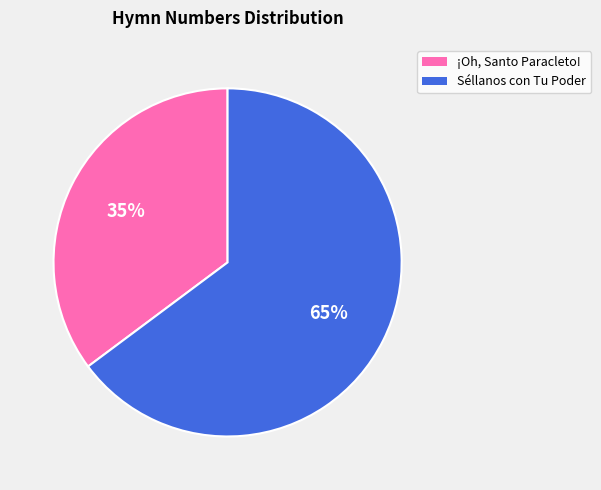

To the nearest percent, what percentage of the pie is Séllanos con Tu Poder?

65%